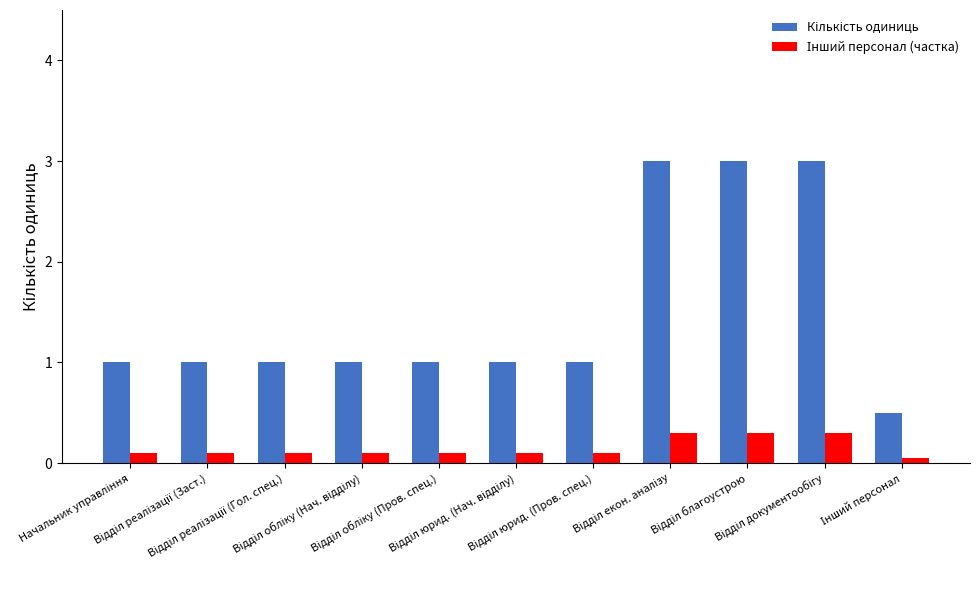

How many groups of bars are there?

11